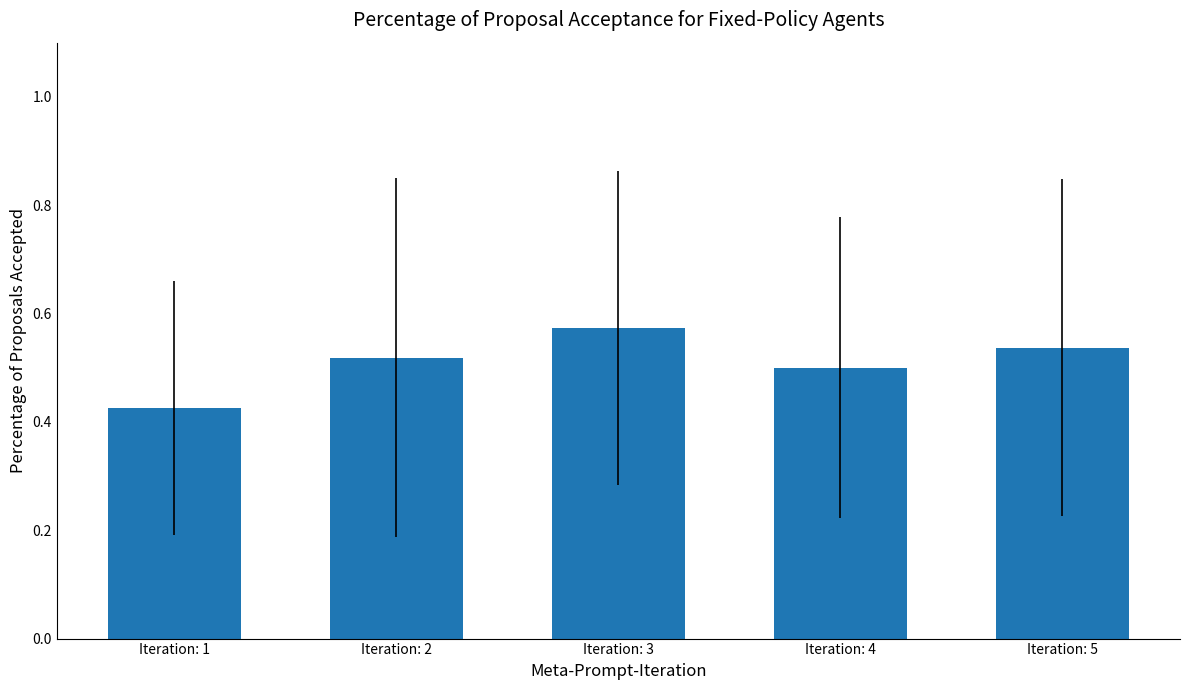

What is the sum of all values?

2.6